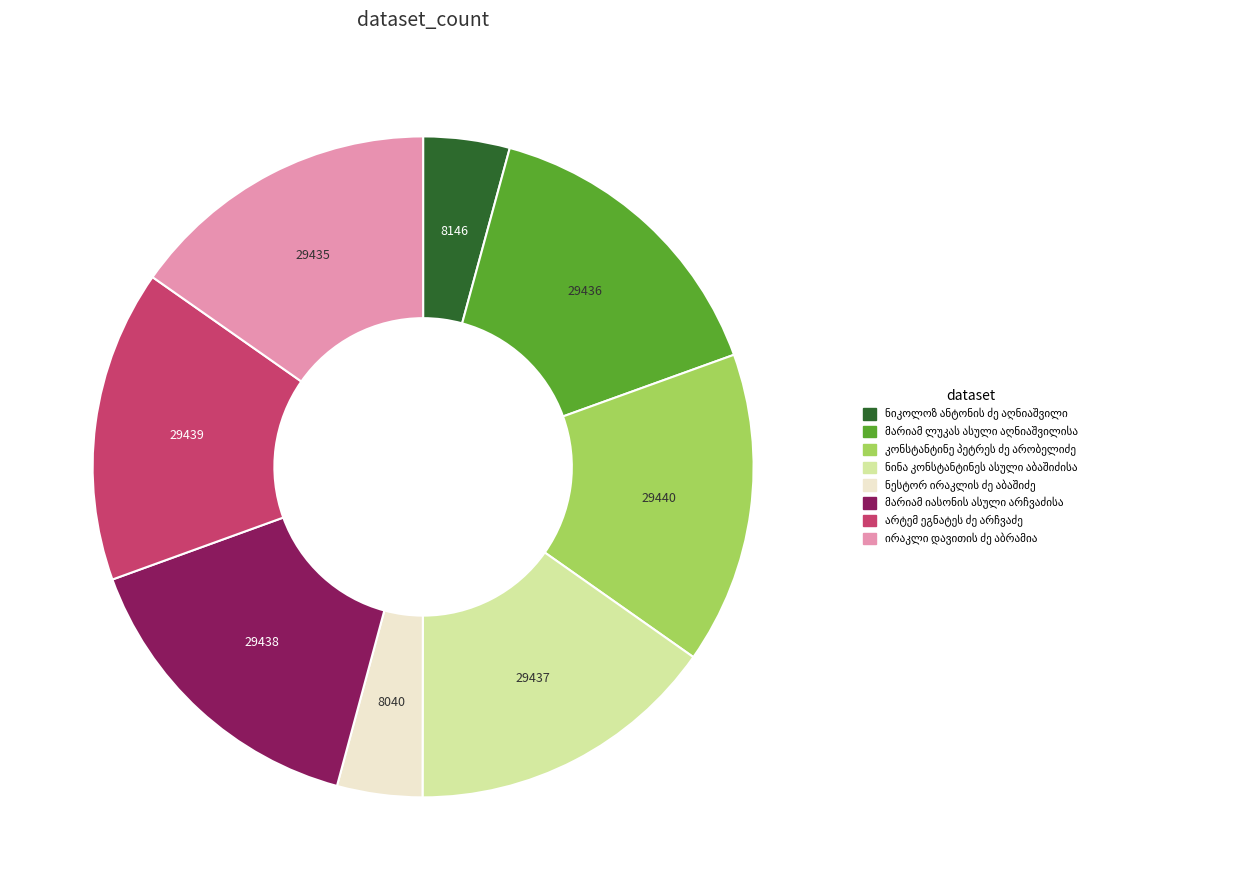

Is there a majority slice in this chart?

No